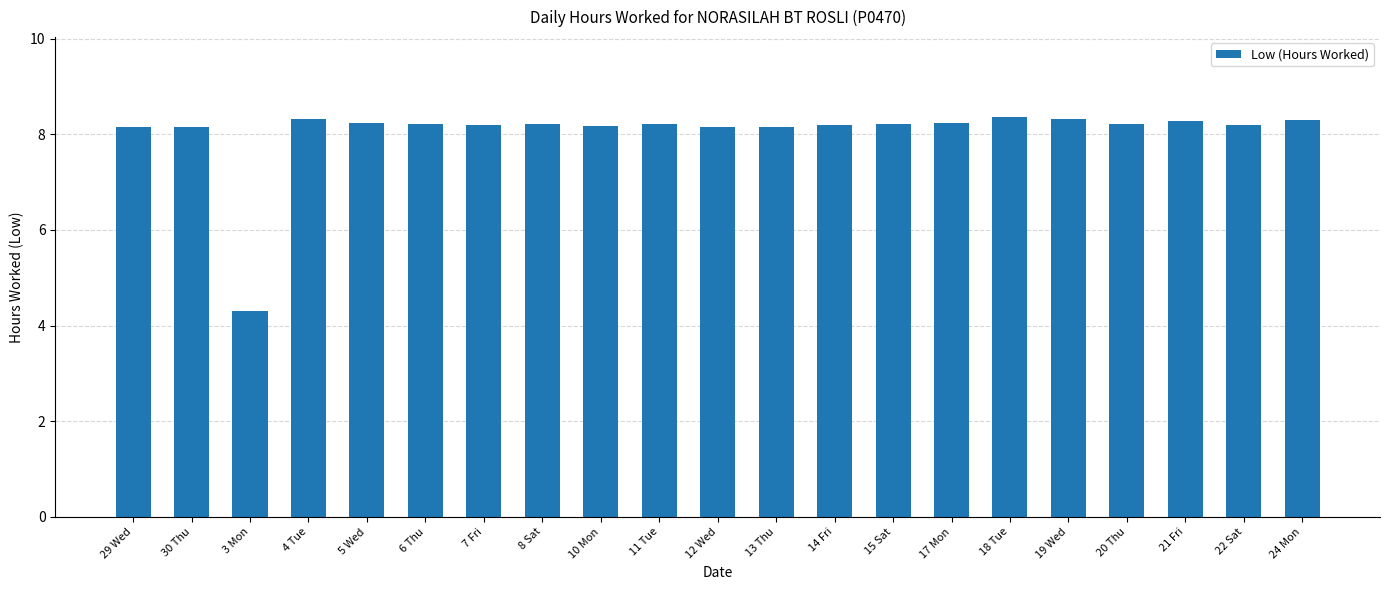

Approximately how many times larger is the value at 22 Sat compared to 7 Fri?

1.0